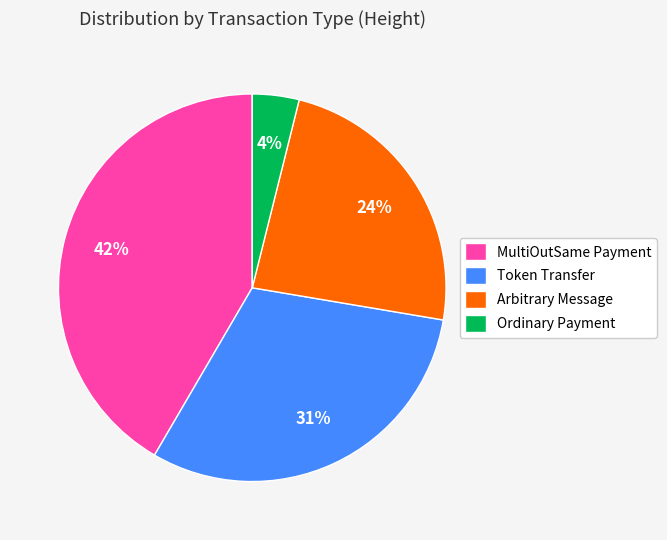

The Ordinary Payment slice represents 4% of the pie. True or false?

True